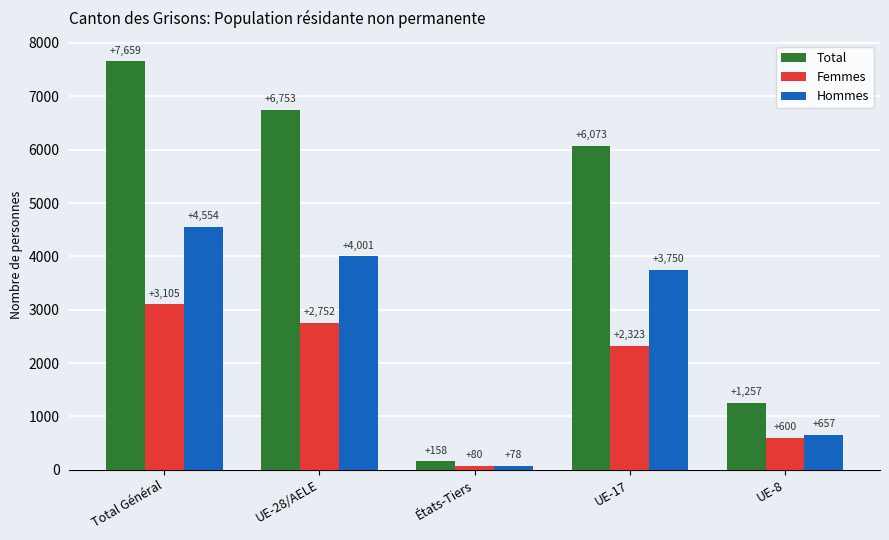

What is the total value across all series at UE-8?

2514